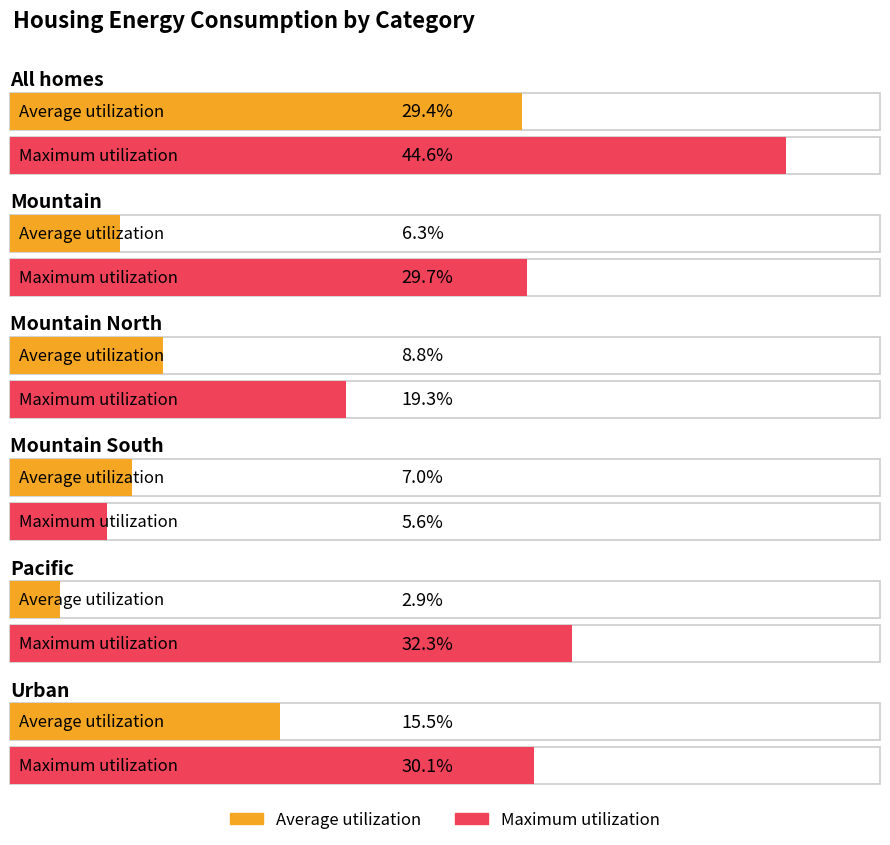

Which series has the largest range (max minus min)?

Maximum utilization